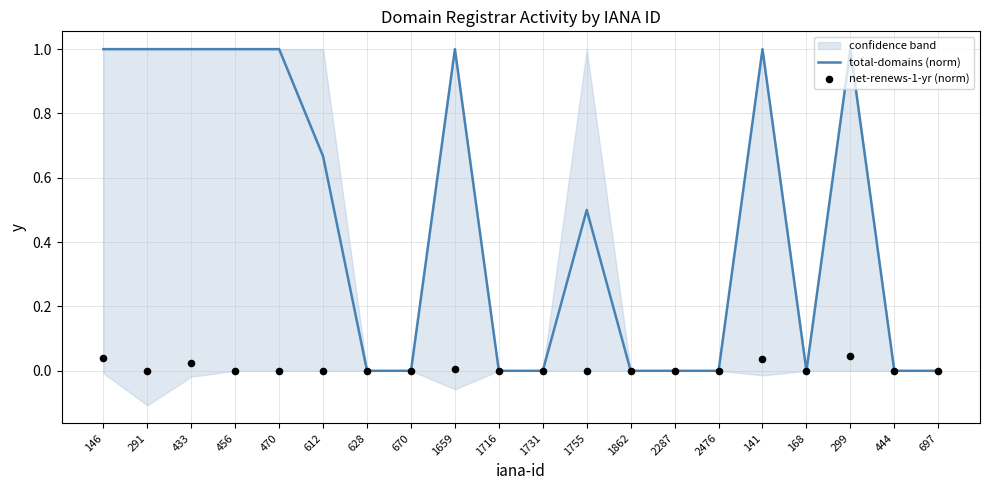

Which series reaches the maximum Y coordinate?

total-domains (norm)